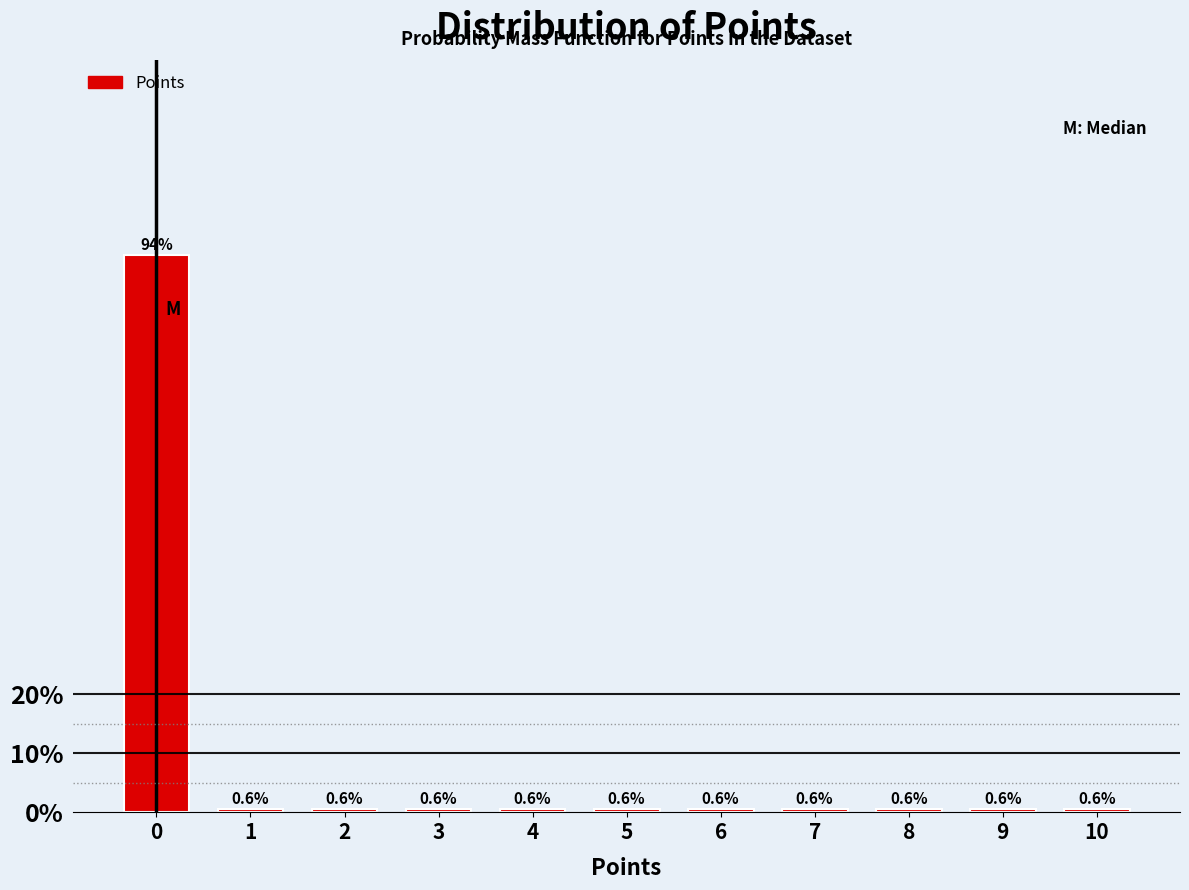

Reading left to right, what are all the values shown in this chart?

0=94.4	1=0.6	2=0.6	3=0.6	4=0.6	5=0.6	6=0.6	7=0.6	8=0.6	9=0.6	10=0.6